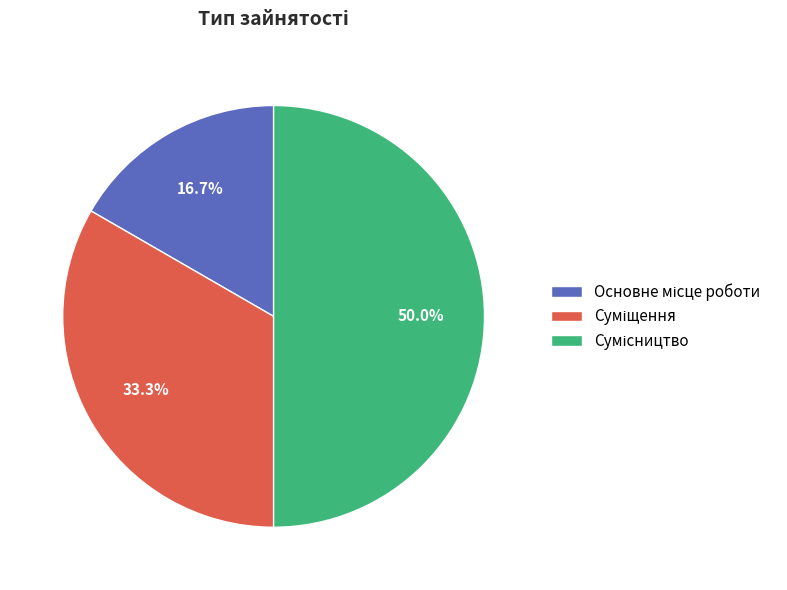

Is there a majority slice in this chart?

No